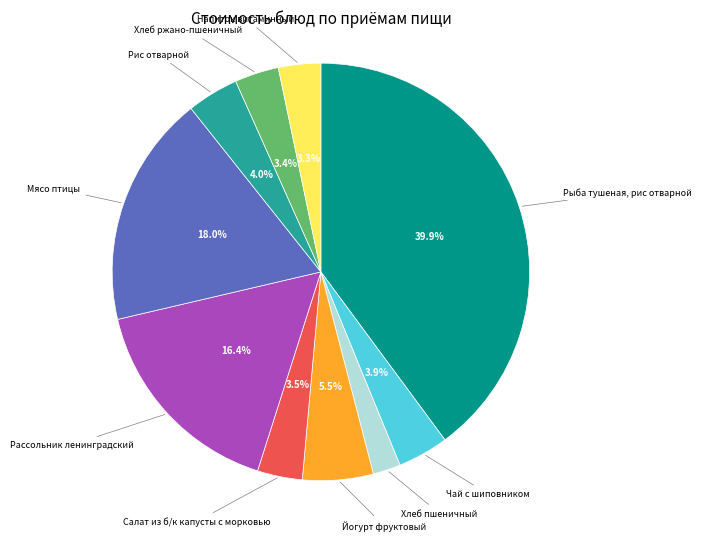

Does any single category account for the majority?

No